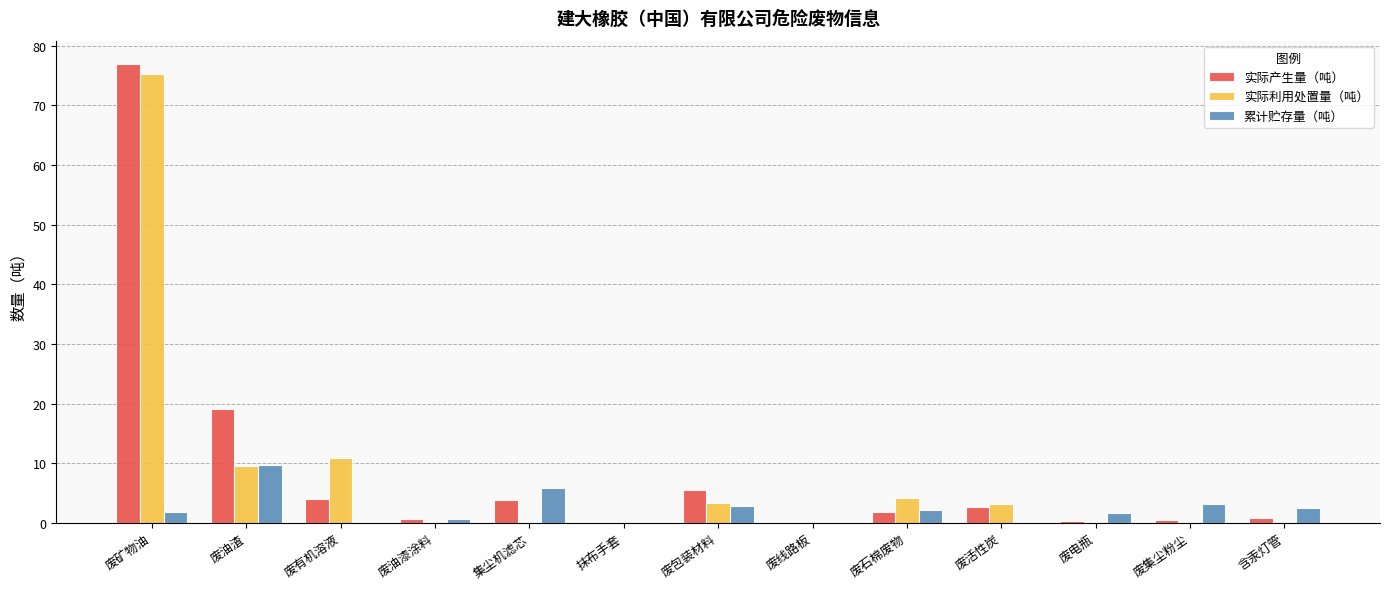

At which category is the sum across all series the highest?

废矿物油